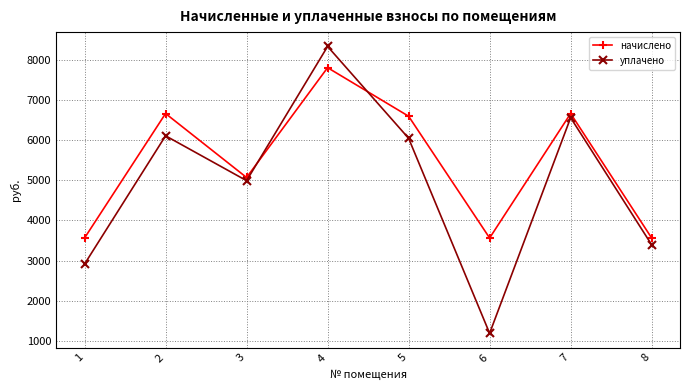

What is the value of the начислено point at the 7th from the left?

6662.4